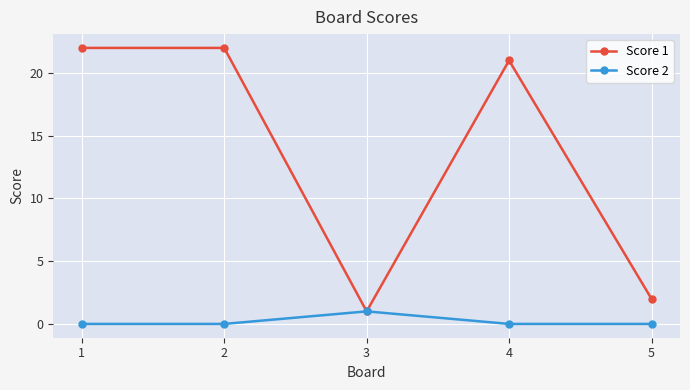

What is the minimum value for Score 1?

1